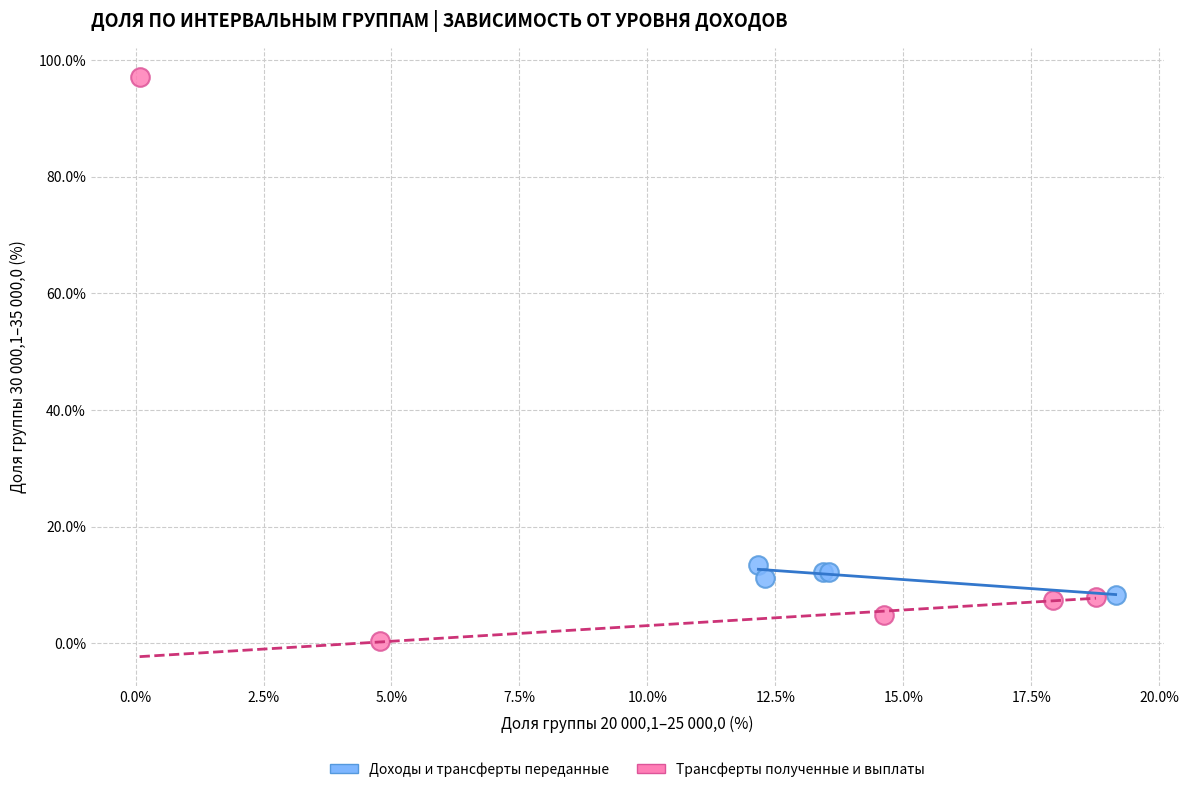

What are all the series names shown in the legend?

Доходы и трансферты переданные, Трансферты полученные и выплаты